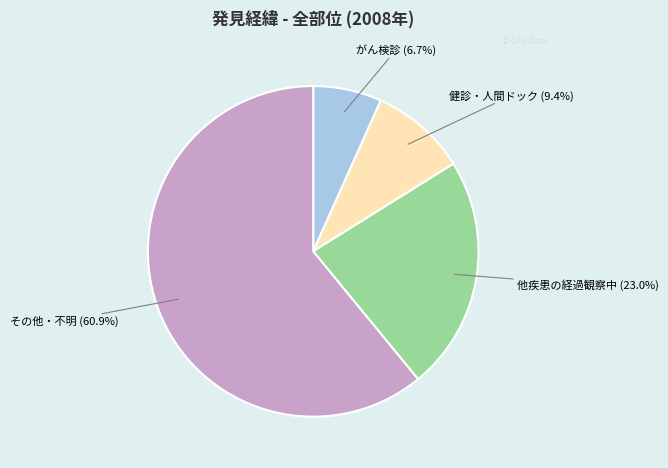

Is it true that がん検診 is 7% of the pie?

True